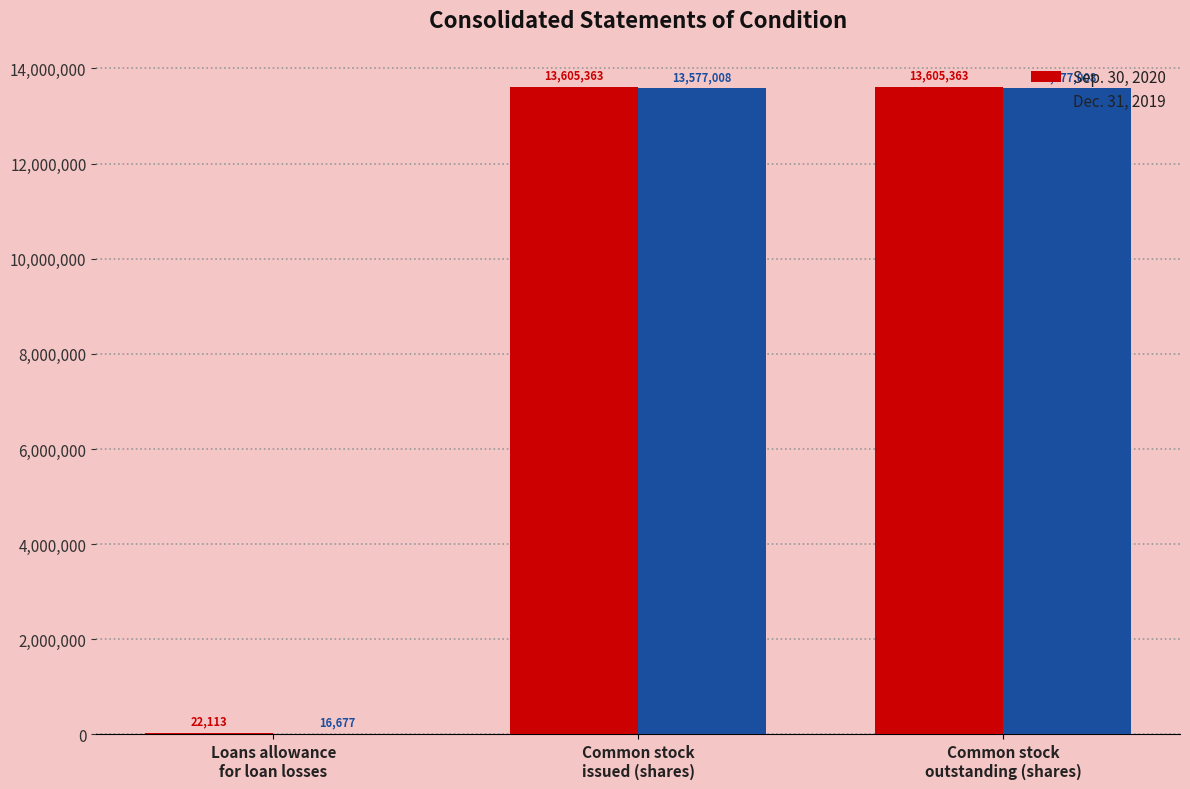

Count the number of data series in this chart.

2